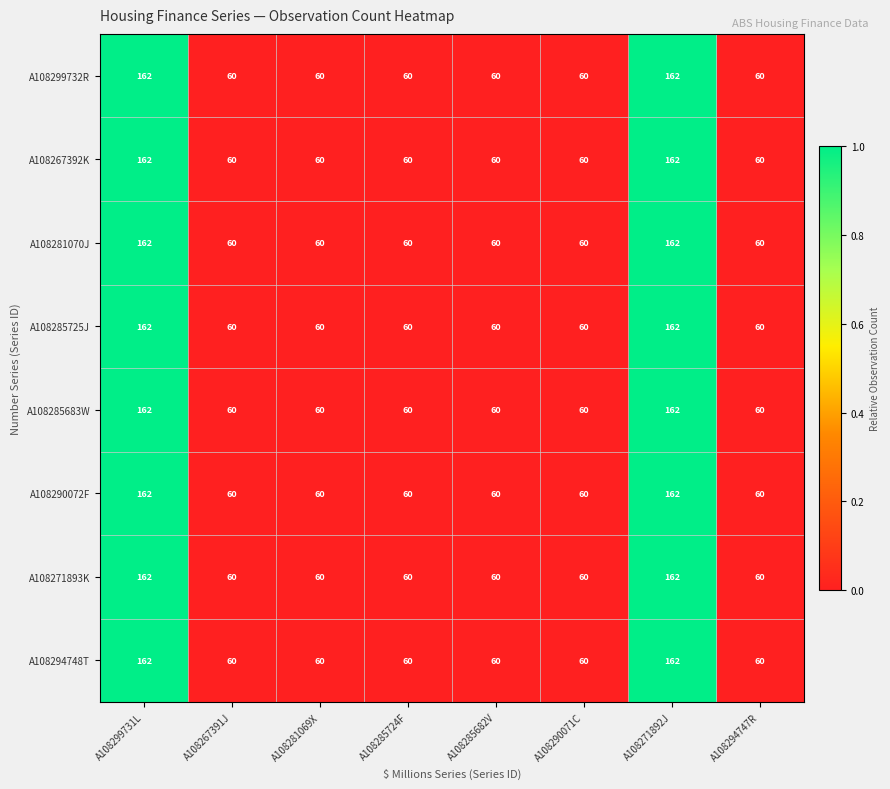

What is the approximate value of A108290072F at A108299731L, to the nearest 10?

160